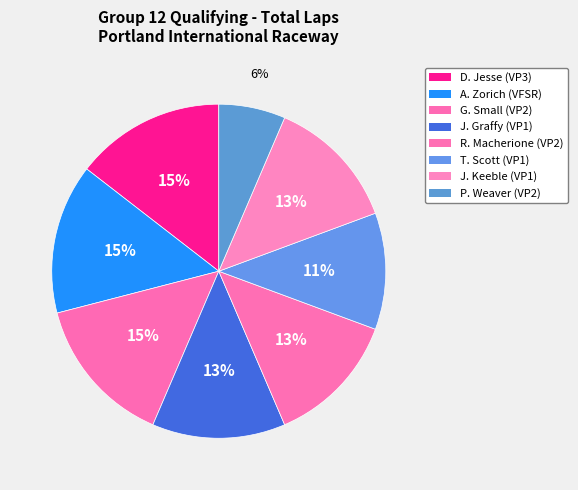

Count the number of slices in the pie.

8